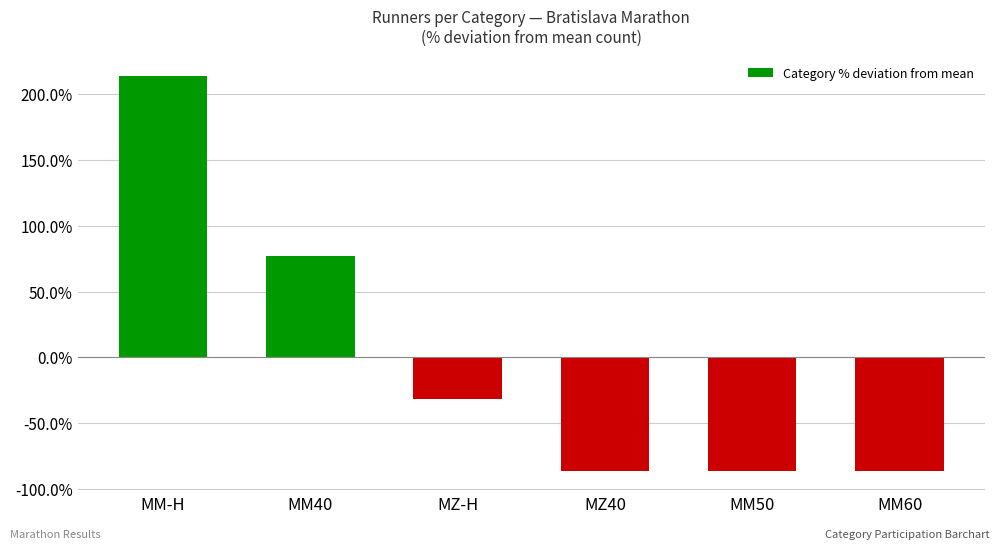

Between MM60 and MZ-H, which is larger?

MZ-H